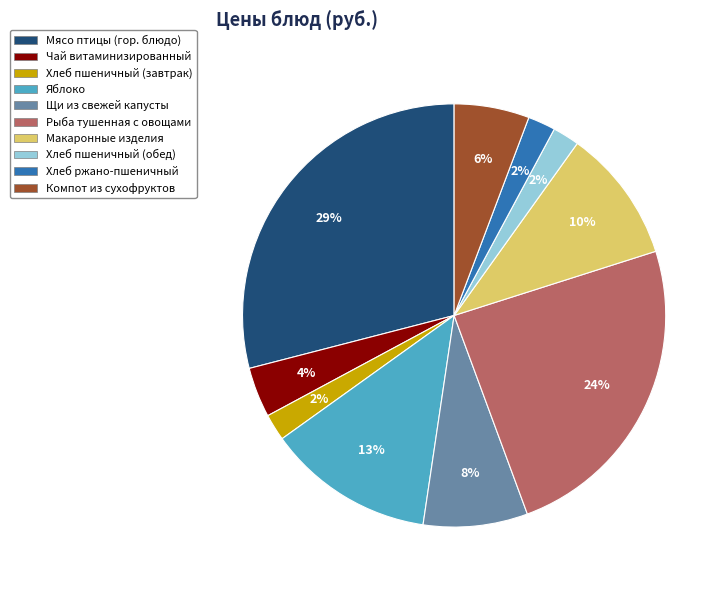

Count the number of slices in the pie.

10